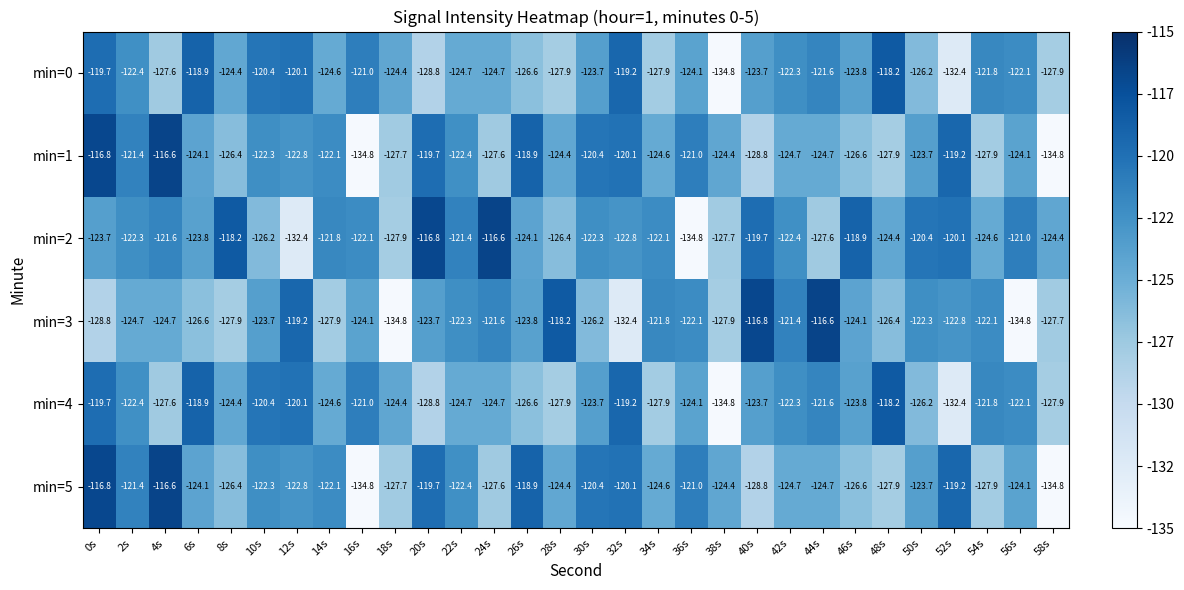

What is the lowest value of the min=3 series?

-134.8